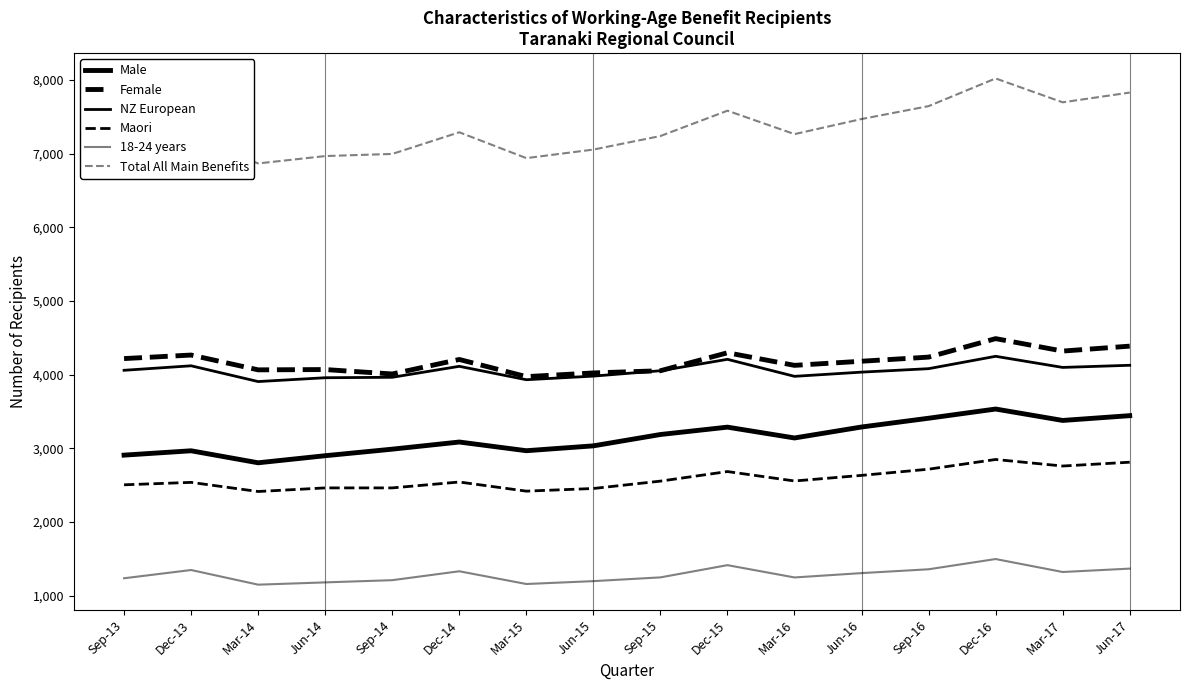

At which label does 18-24 years reach its peak?

Dec-16